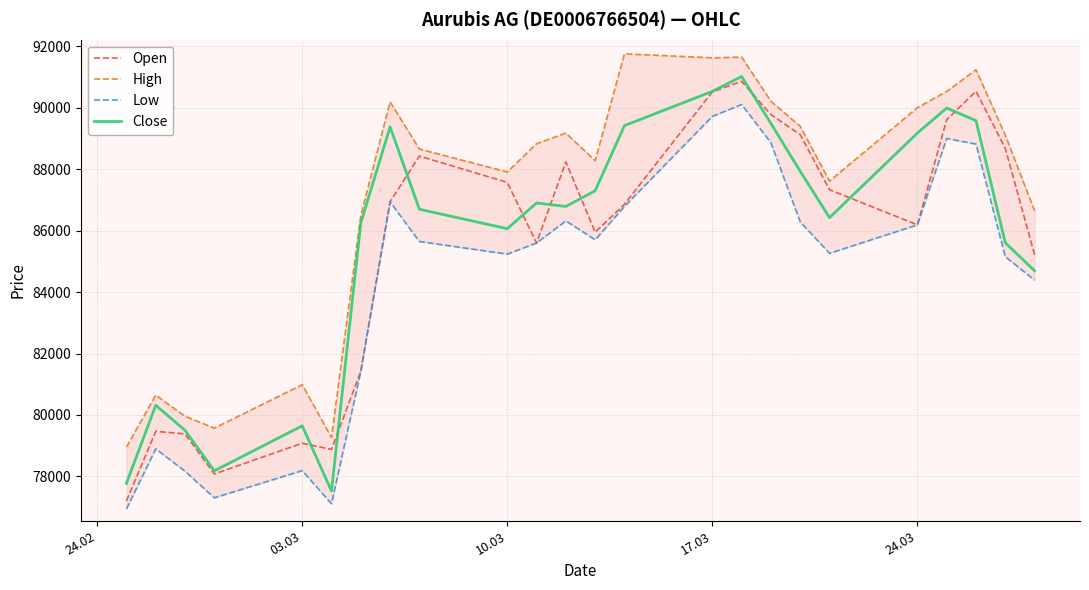

What are all the series names shown in the legend?

Open, High, Low, Close